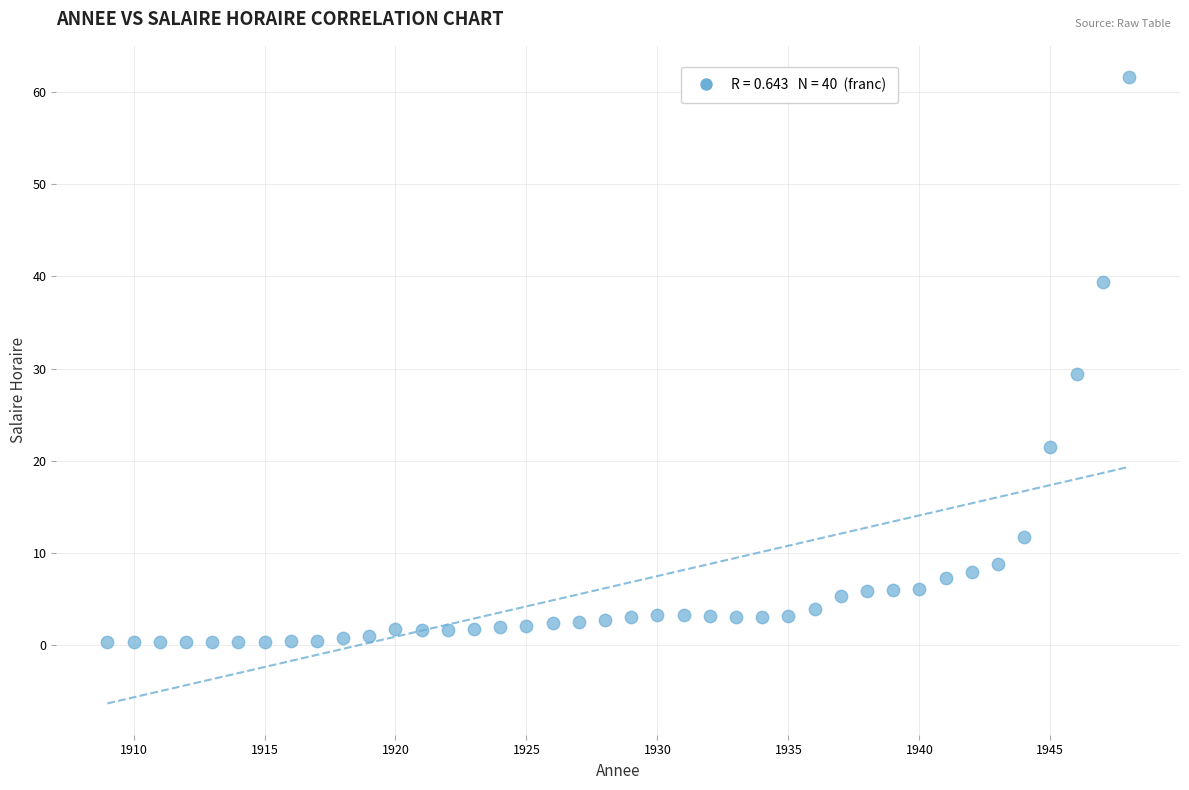

What is the range of X values (max minus min)?

39.0